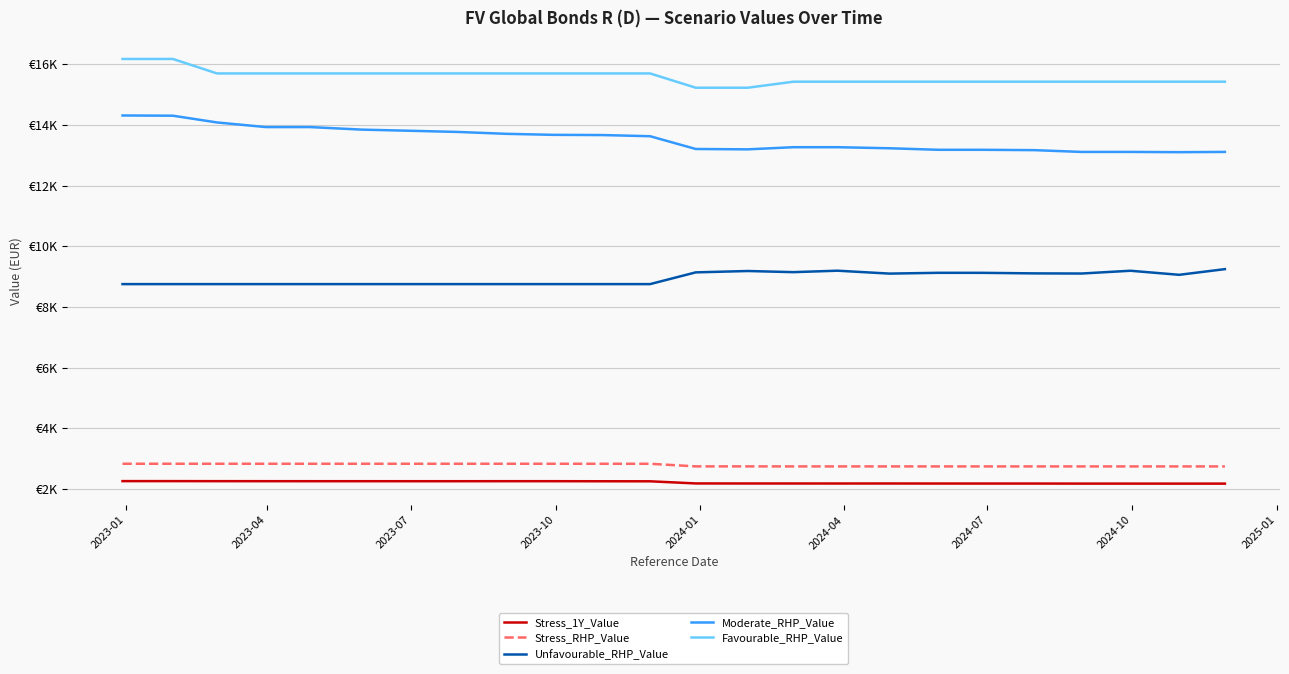

Reading right to left, what are all the values shown in this chart?

Stress_1Y_Value: 2172.4	2172.1	2172.7	2172.9	2174.7	2175.1	2175.2	2176.7	2176.2	2176.6	2177.0	2178.5	2248.9	2250.3	2252.5	2252.5	2251.9	2251.9	2252.3	2252.3	2252.7	2253.5	2254.7	2255.0
Stress_RHP_Value: 2739.5	2739.5	2739.5	2739.5	2739.8	2739.8	2739.8	2740.1	2740.0	2740.0	2740.9	2741.2	2826.5	2826.8	2827.2	2827.2	2827.0	2827.0	2827.1	2827.1	2827.1	2827.2	2827.4	2827.4
Unfavourable_RHP_Value: 9244.7	9057.4	9191.3	9099.9	9104.4	9122.5	9123.4	9097.2	9193.1	9145.1	9182.7	9138.0	8750.9	8750.9	8750.9	8750.9	8750.9	8750.9	8750.9	8750.9	8750.9	8750.9	8750.9	8750.9
Moderate_RHP_Value: 13109.2	13101.1	13109.2	13109.2	13167.8	13179.4	13179.4	13230.1	13264.9	13264.9	13194.2	13206.0	13627.2	13665.1	13673.0	13705.4	13767.9	13807.6	13844.7	13928.7	13928.7	14081.1	14303.6	14311.1
Favourable_RHP_Value: 15424.6	15424.6	15424.6	15424.6	15424.6	15424.6	15424.6	15424.6	15424.6	15424.6	15226.1	15226.1	15697.1	15697.1	15697.1	15697.1	15697.1	15697.1	15697.1	15697.1	15697.1	15697.1	16174.4	16174.4